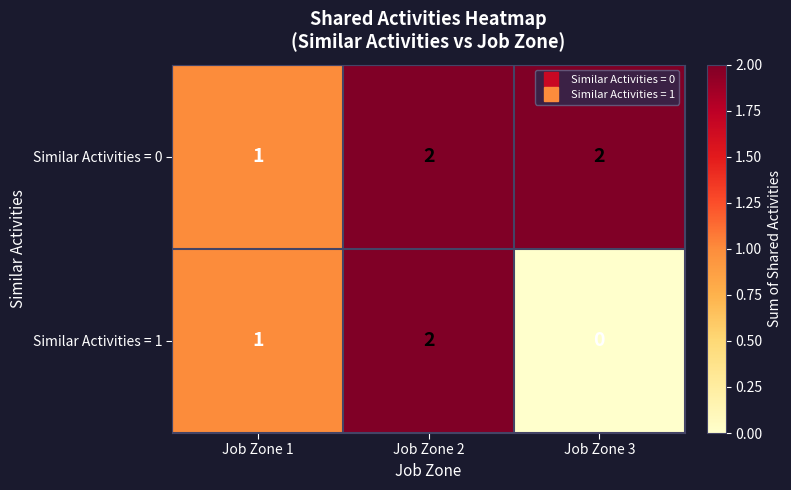

Is it true that Similar Activities = 1 equals 0 at Job Zone 3?

True